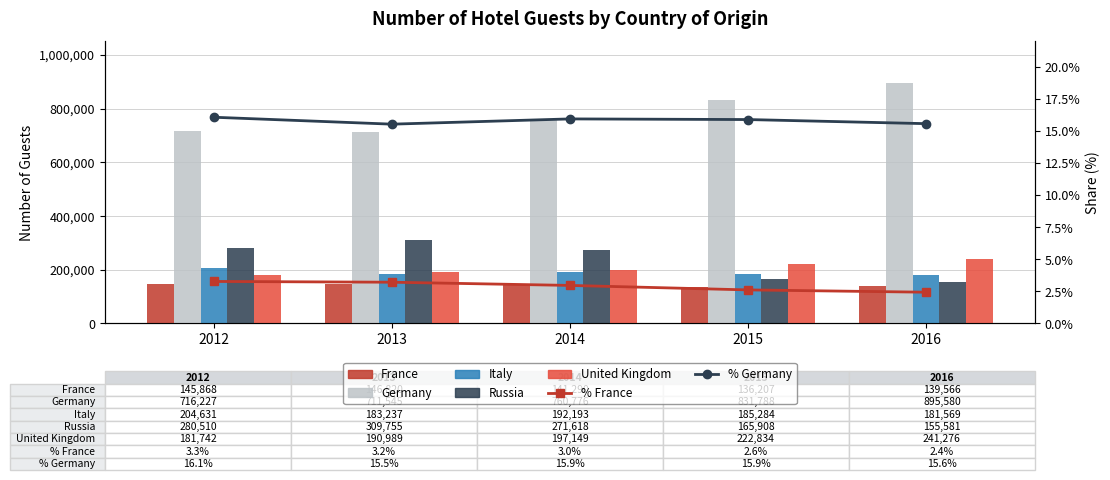

Reading right to left, what are all the values shown in this chart?

France: 139566	136207	141290	146820	145868
Germany: 895580	831788	760776	711545	716227
Italy: 181569	185284	192193	183237	204631
Russia: 155581	165908	271618	309755	280510
United Kingdom: 241276	222834	197149	190989	181742